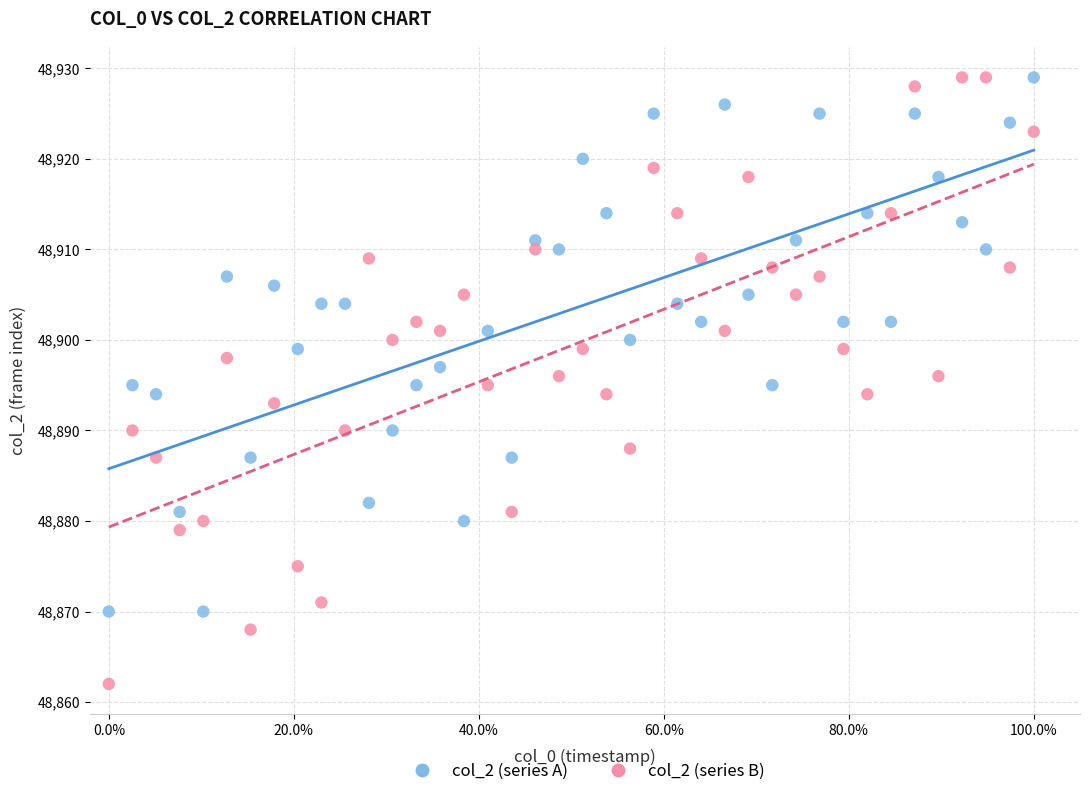

What are all the series names shown in the legend?

col_2 (series A), col_2 (series B)